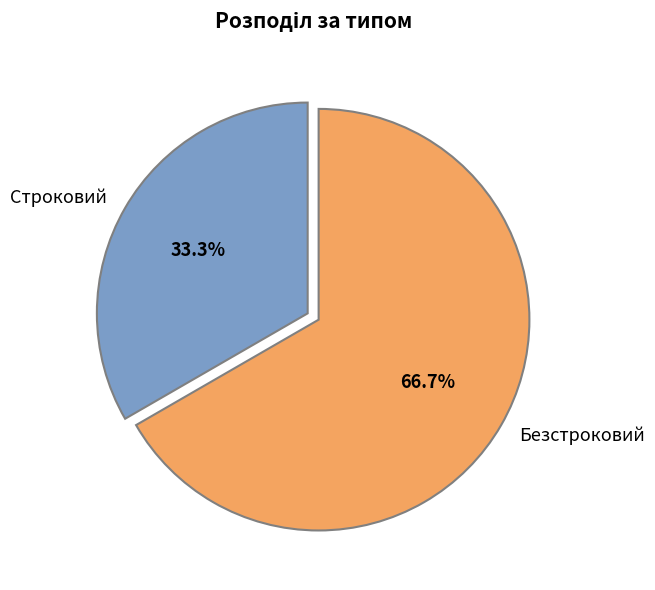

The Строковий slice represents 33% of the pie. True or false?

True